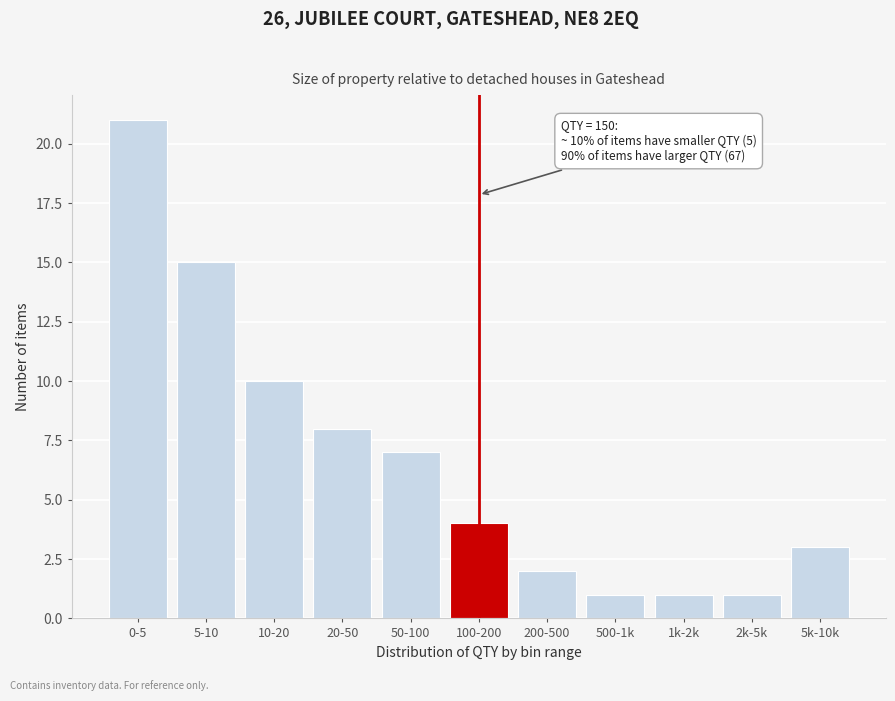

Reading right to left, transcribe all the data shown in this chart.

3	1	1	1	2	4	7	8	10	15	21